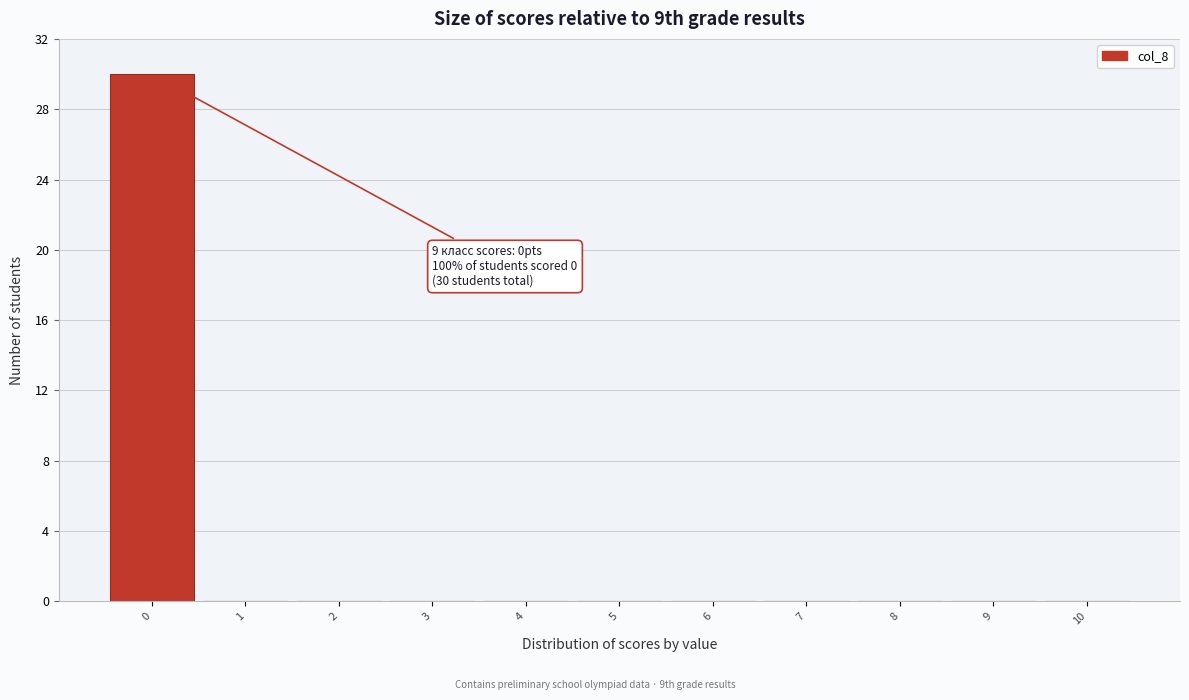

Over which range of the x-axis is the bar tallest?

-0.5 to 0.5